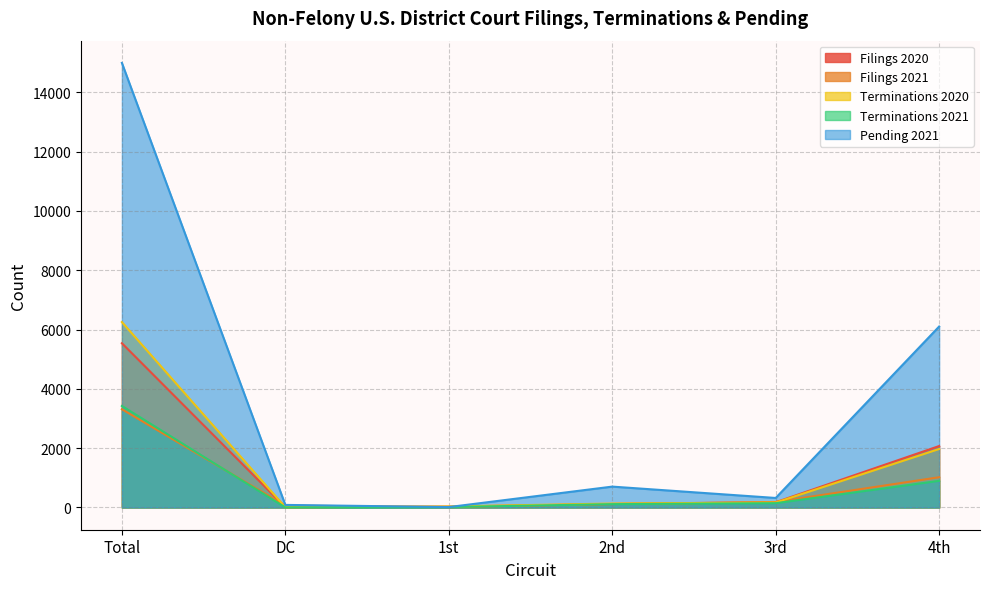

Reading right to left, extract all data points from this chart.

Filings 2020: 4th=2072	3rd=177	2nd=117	1st=30	DC=9	Total=5538
Filings 2021: 4th=1020	3rd=186	2nd=117	1st=13	DC=65	Total=3313
Terminations 2020: 4th=1972	3rd=166	2nd=134	1st=34	DC=7	Total=6252
Terminations 2021: 4th=898	3rd=145	2nd=113	1st=15	DC=3	Total=3423
Pending 2021: 4th=6101	3rd=321	2nd=704	1st=14	DC=87	Total=14989